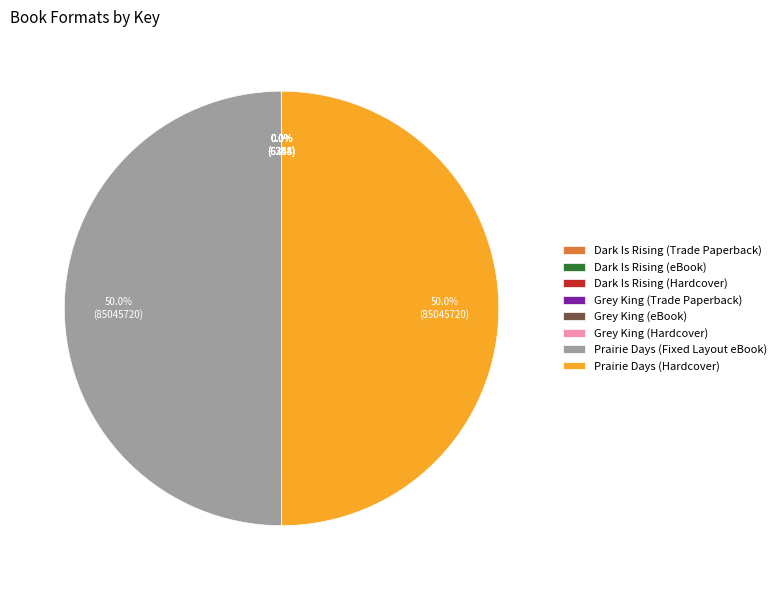

What is the ratio of the value at Dark Is Rising (eBook) to the value at Grey King (Hardcover)?

1.0